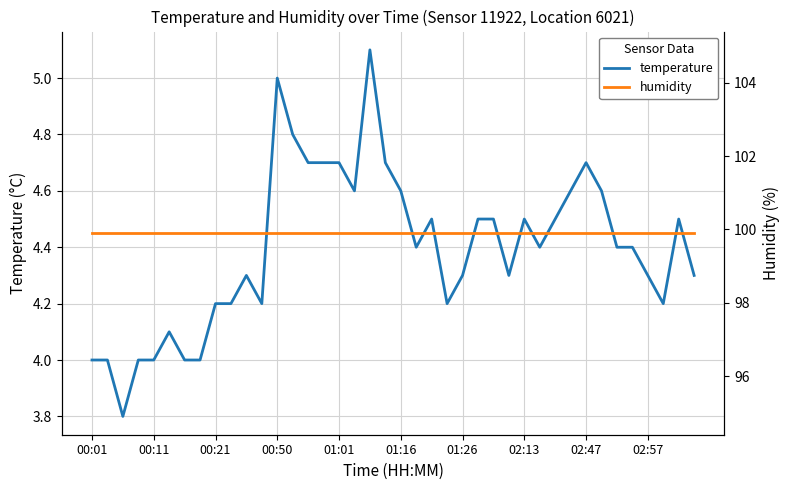

Is it true that humidity equals 99.9 at 29?

True